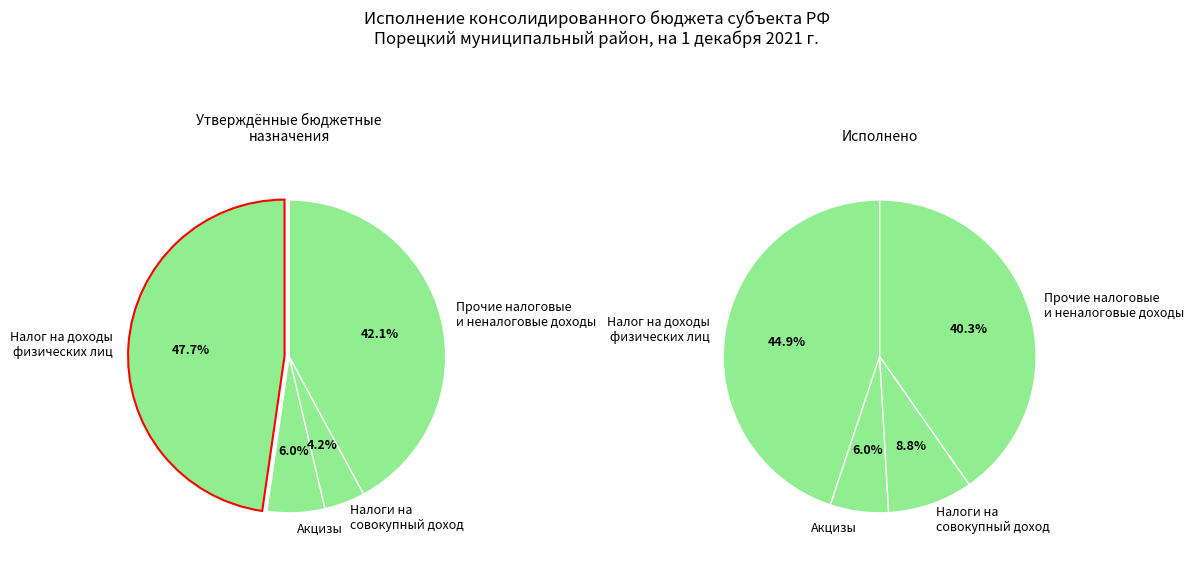

Between Налог на доходы физических лиц and Налоги на товары (работы, услуги), which is larger?

Налог на доходы физических лиц